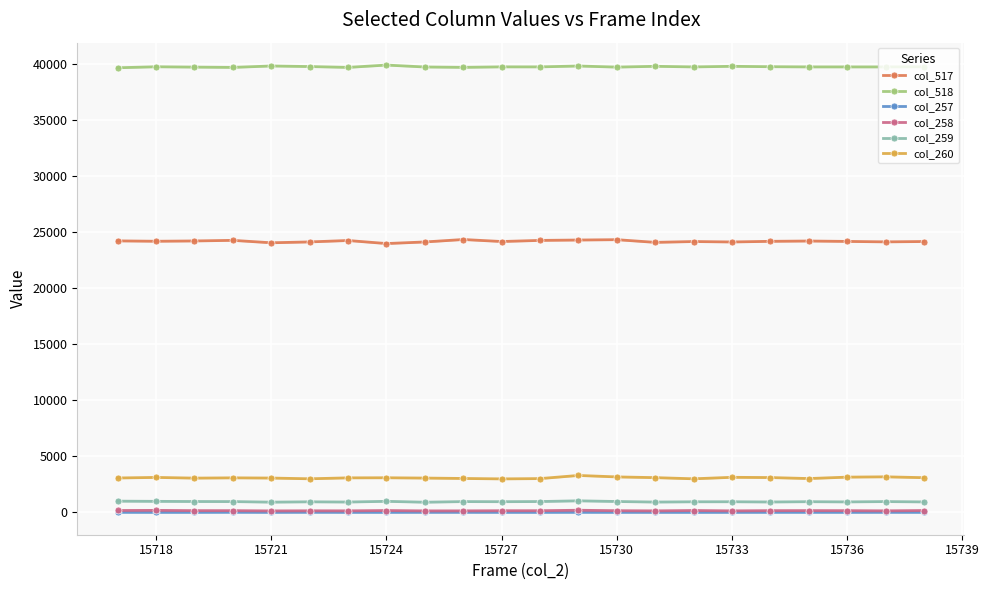

True or false: col_517 has more than 2 interior local peaks.

True